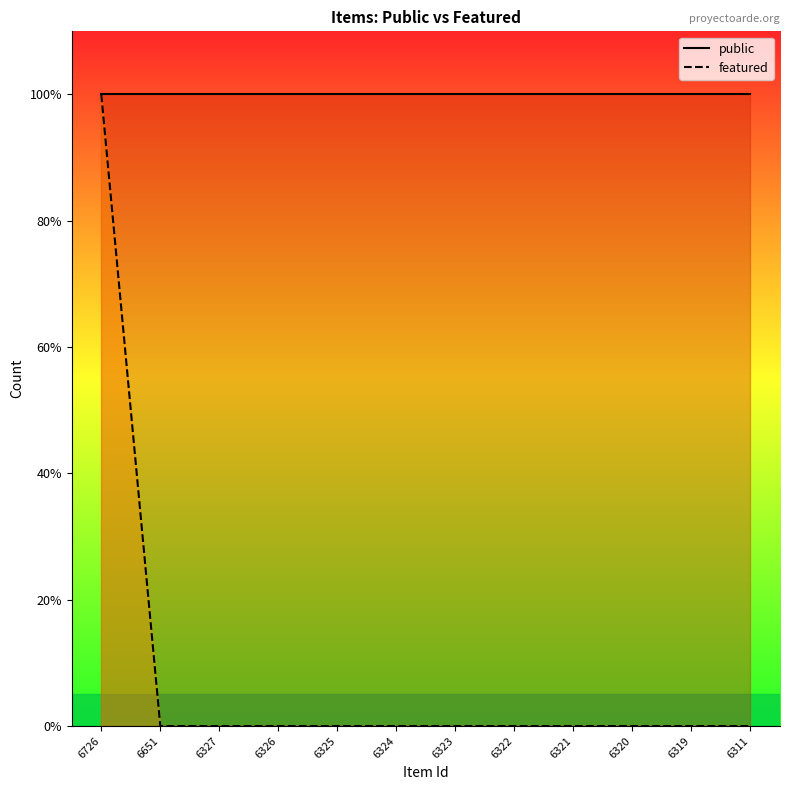

Is it true that public equals 1 at 6726?

True